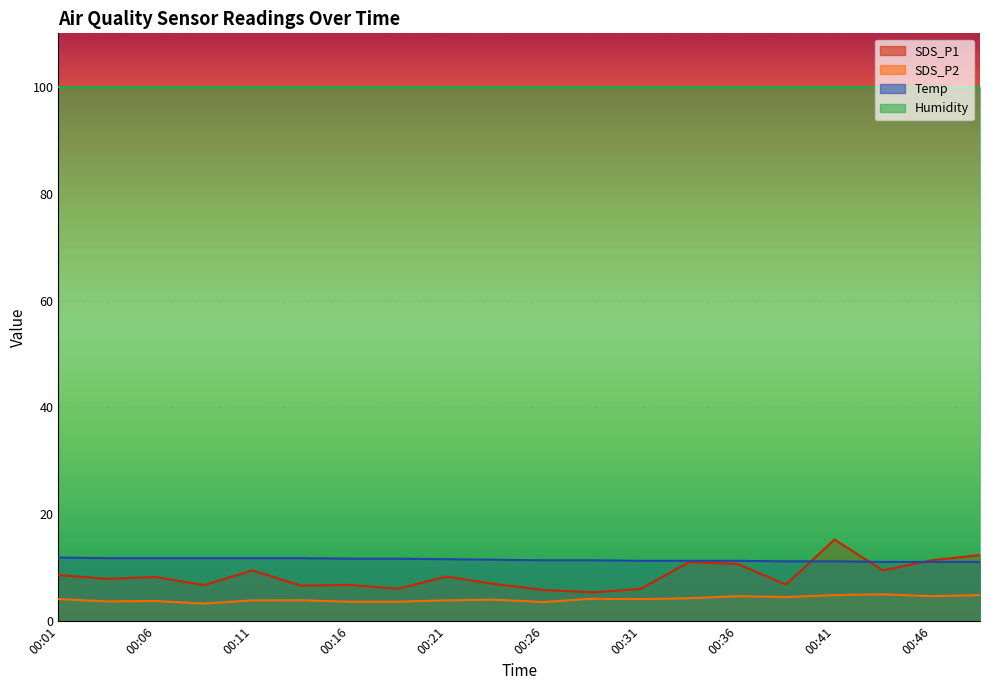

True or false: Temp and Humidity intersect in this chart.

False